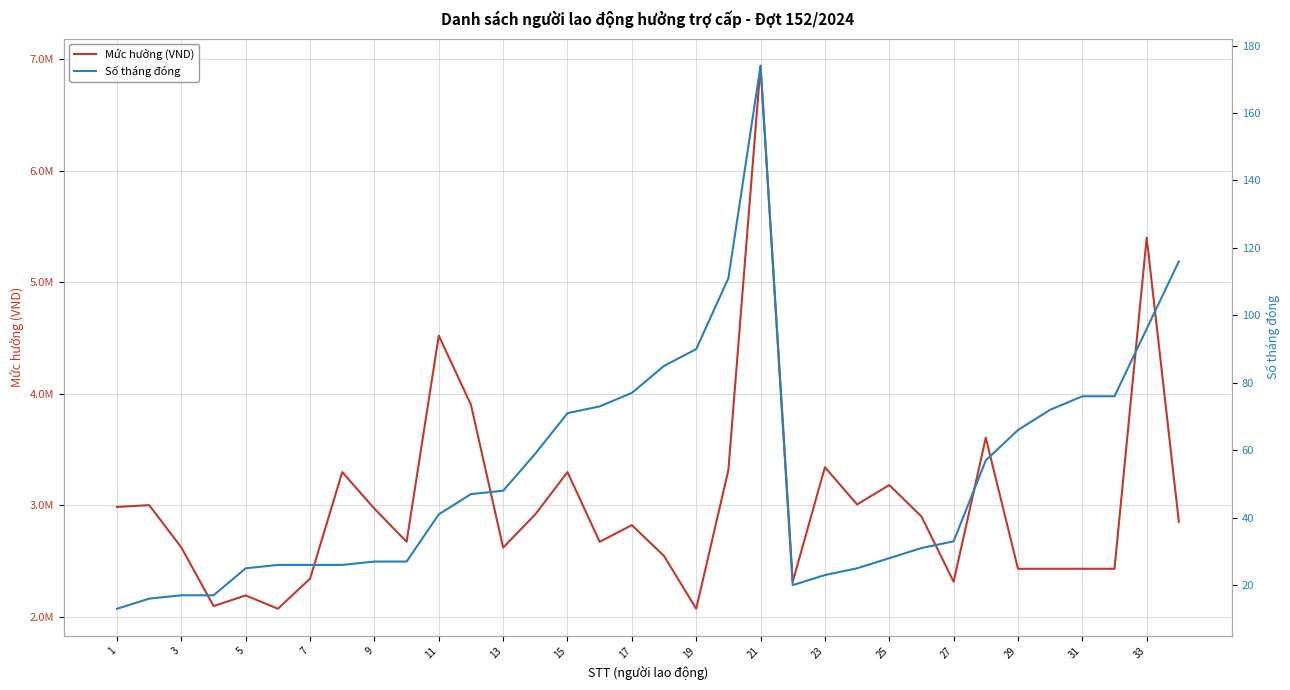

What are all the series names shown in the legend?

Mức hưởng (VND), Số tháng đóng